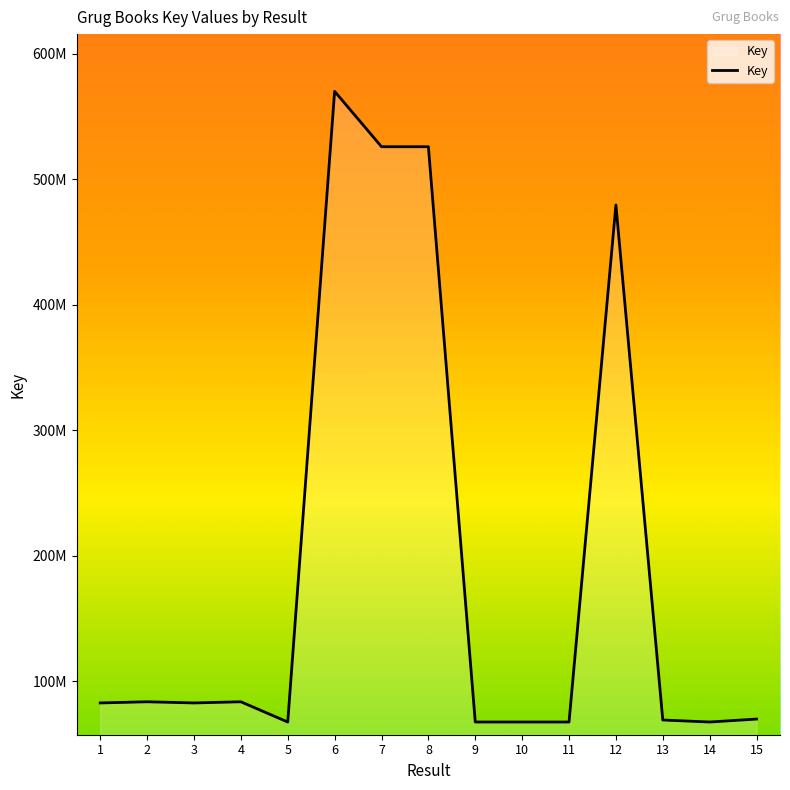

What value does the data have at 10, to the nearest 100?

67472300